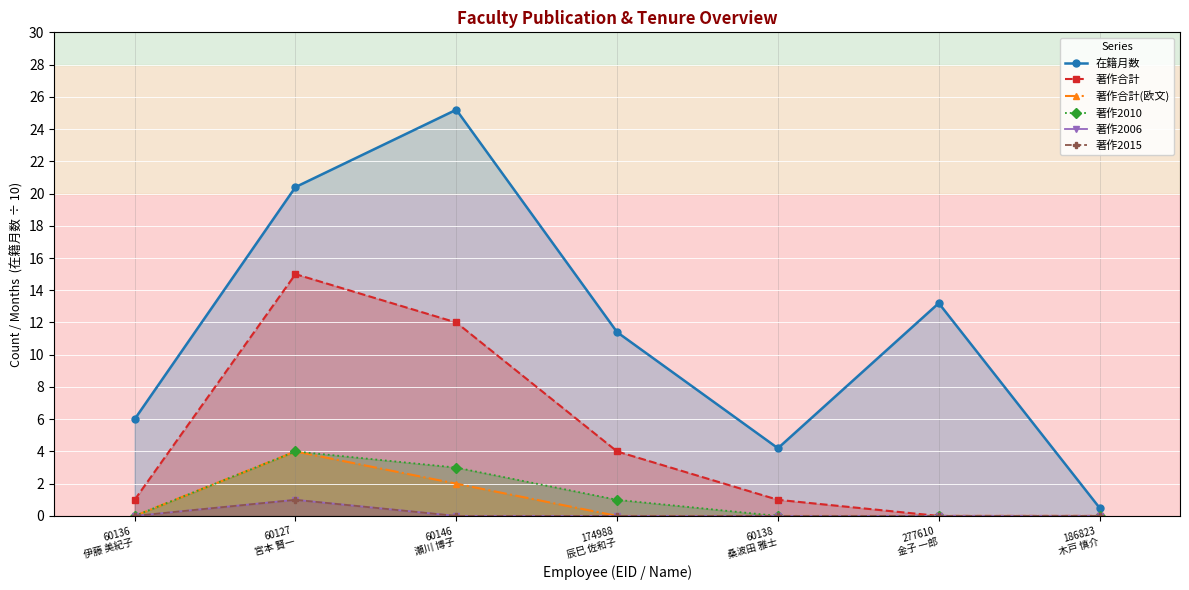

At which label is 著作2015 closest to 0?

60136
伊藤 美紀子